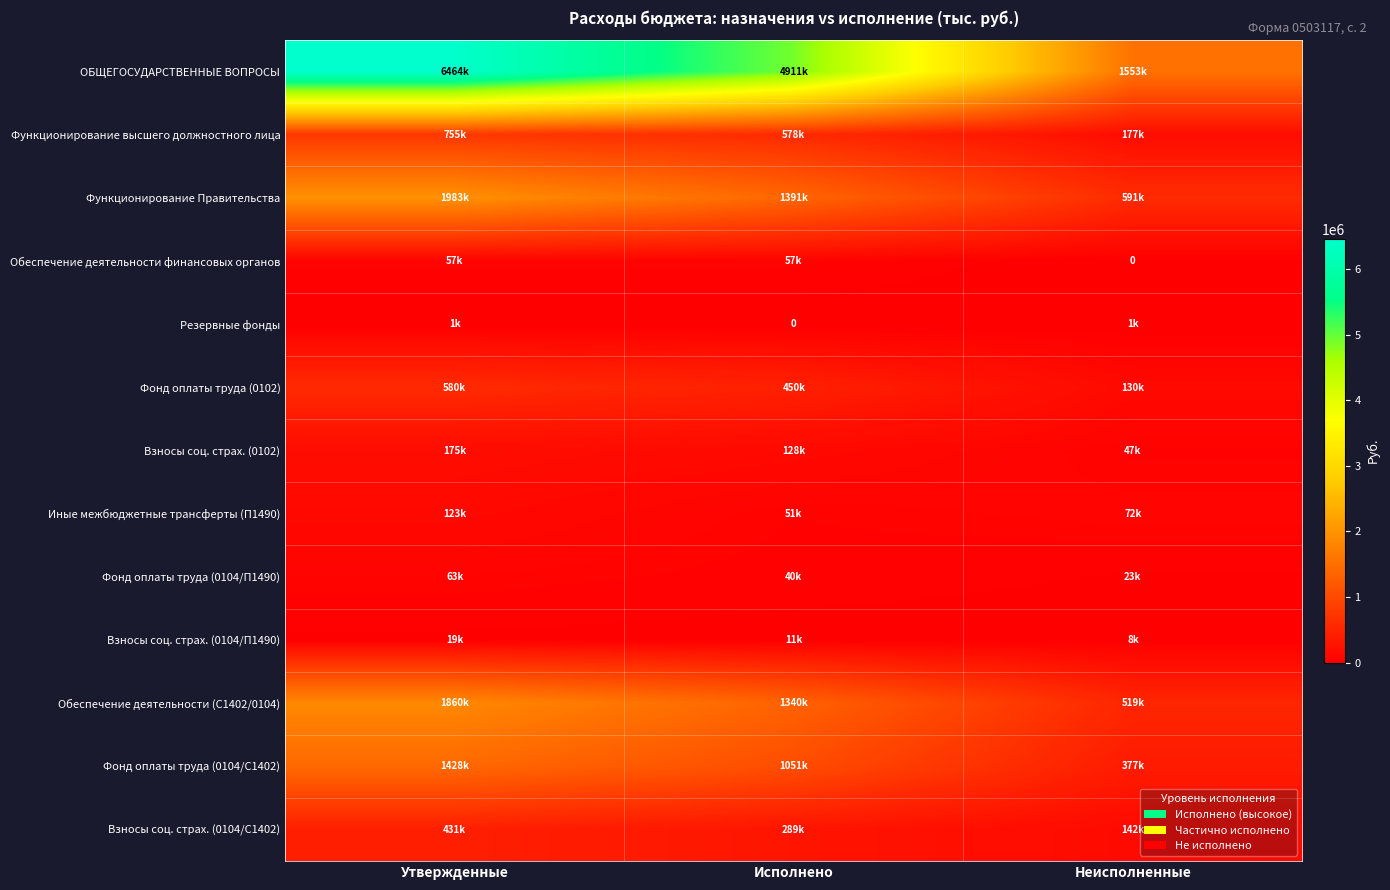

What value does the Фонд оплаты труда (0104/П1490) series have at Неисполненные?

22912.2